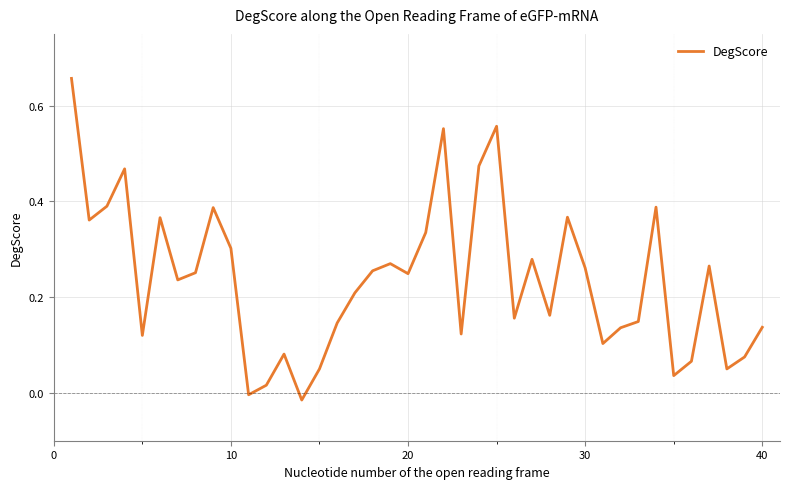

Reading left to right, list all the values displayed in this chart.

0.7	0.4	0.4	0.5	0.1	0.4	0.2	0.3	0.4	0.3	-0.0	0.0	0.1	-0.0	0.1	0.1	0.2	0.3	0.3	0.2	0.3	0.6	0.1	0.5	0.6	0.2	0.3	0.2	0.4	0.3	0.1	0.1	0.1	0.4	0.0	0.1	0.3	0.1	0.1	0.1